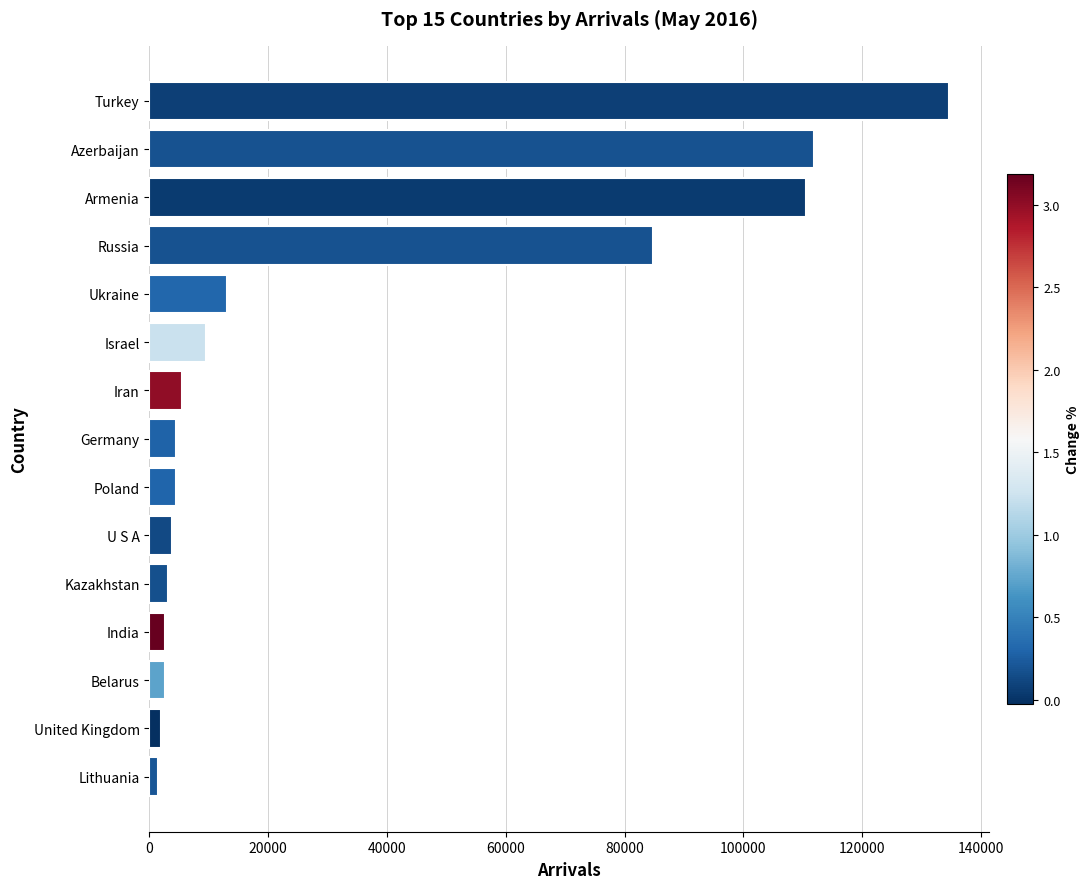

Does the chart contain any negative values?

No